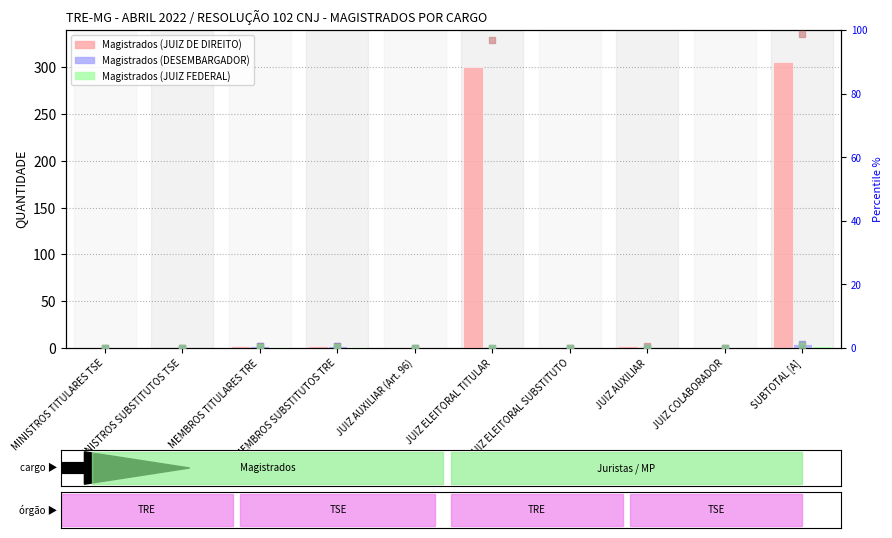

At how many categories does at least one series exceed 16?

2